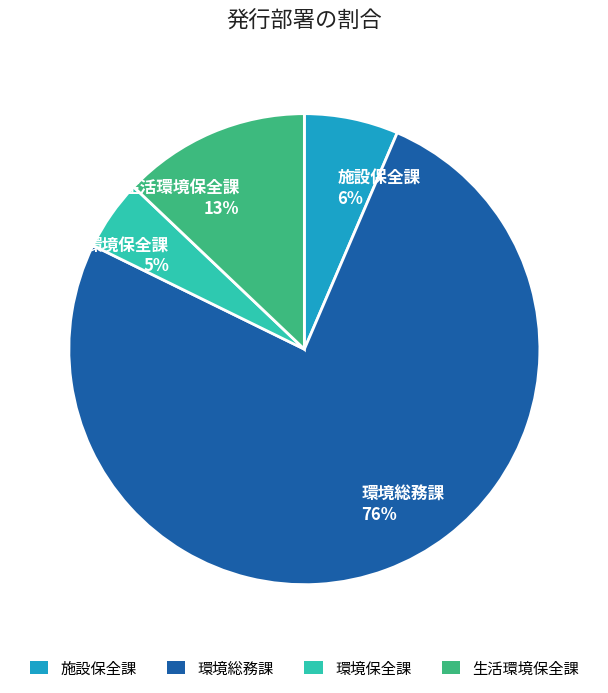

To the nearest percent, what is the difference between the largest and smallest slice percentages?

71%